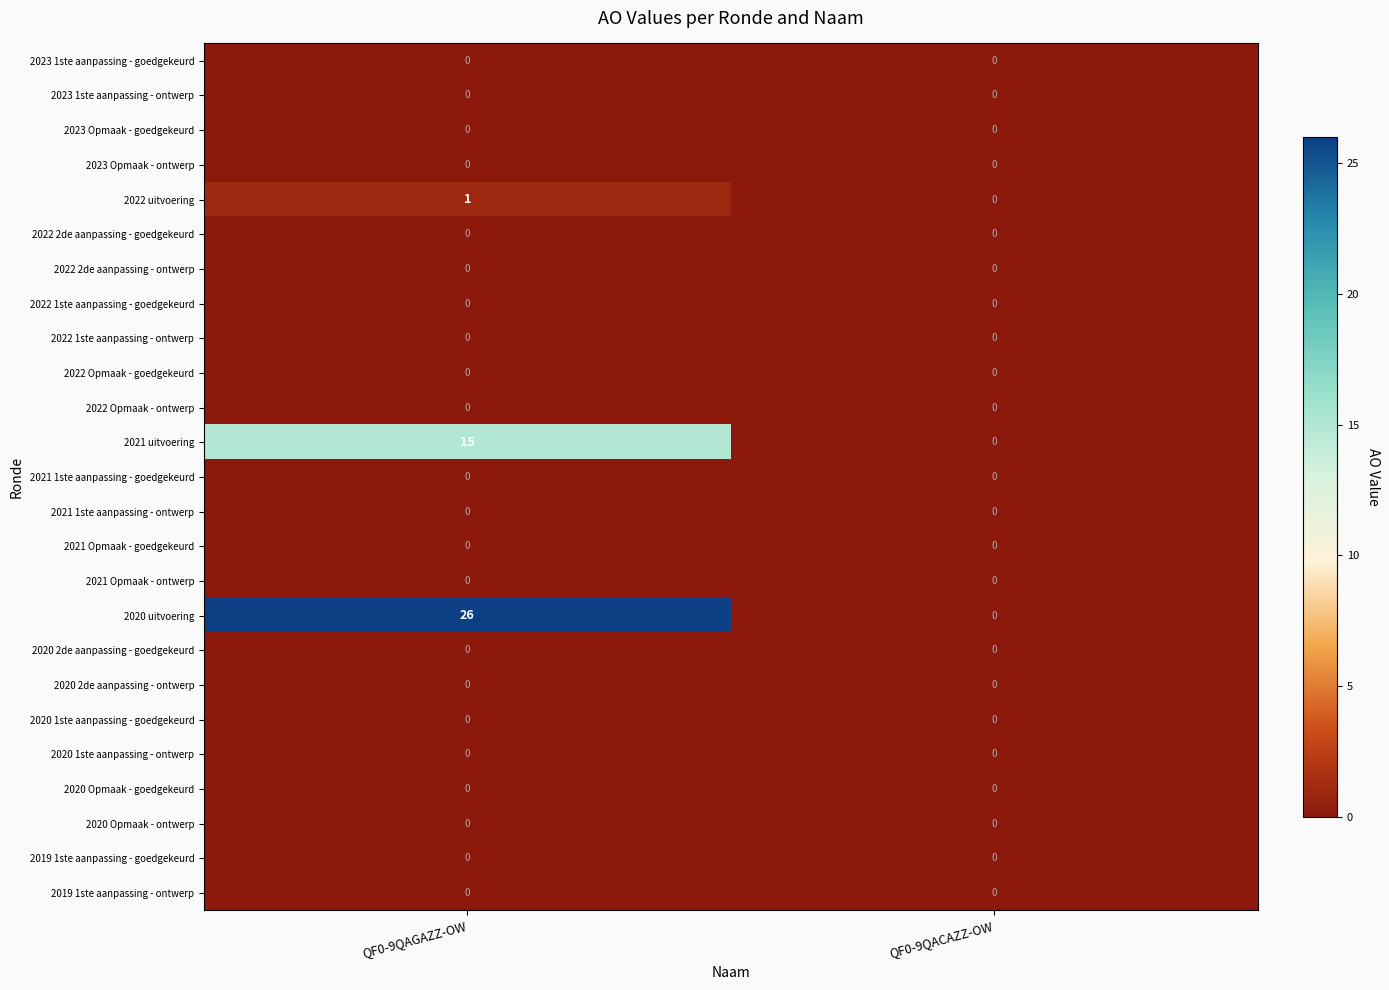

The value of 2021 1ste aanpassing - ontwerp at QF0-9QACAZZ-OW is 0. True or false?

True